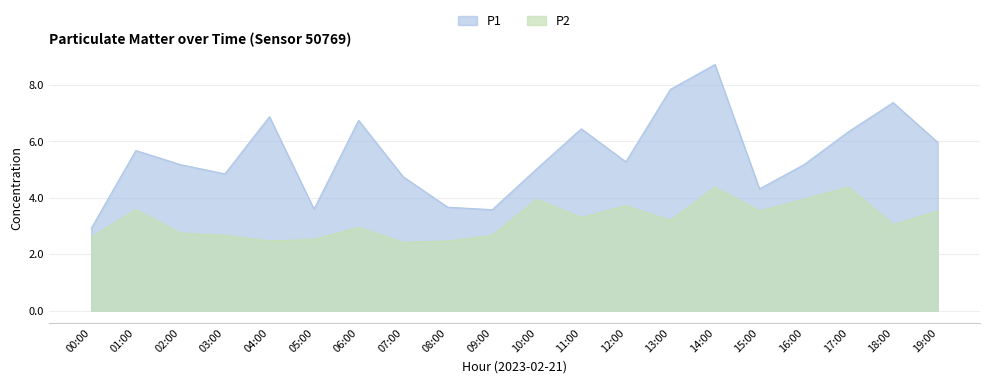

In P1, how many points are lower than both neighbors (excluding endpoints)?

5